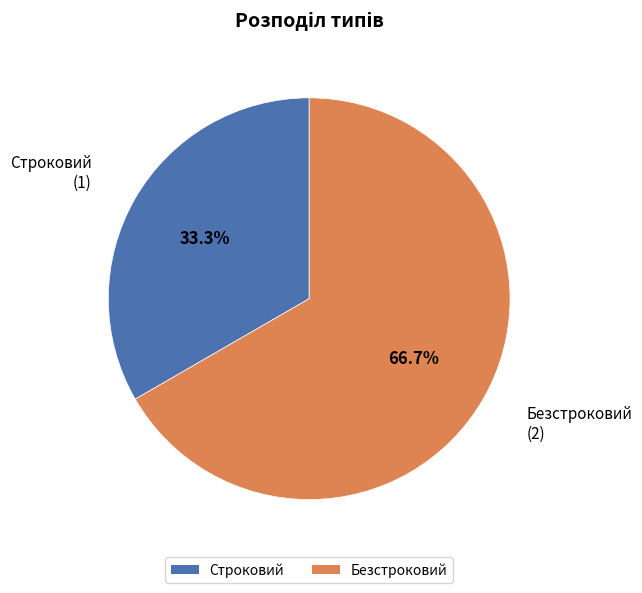

To the nearest percent, what is the combined percentage of Строковий and Безстроковий?

100%